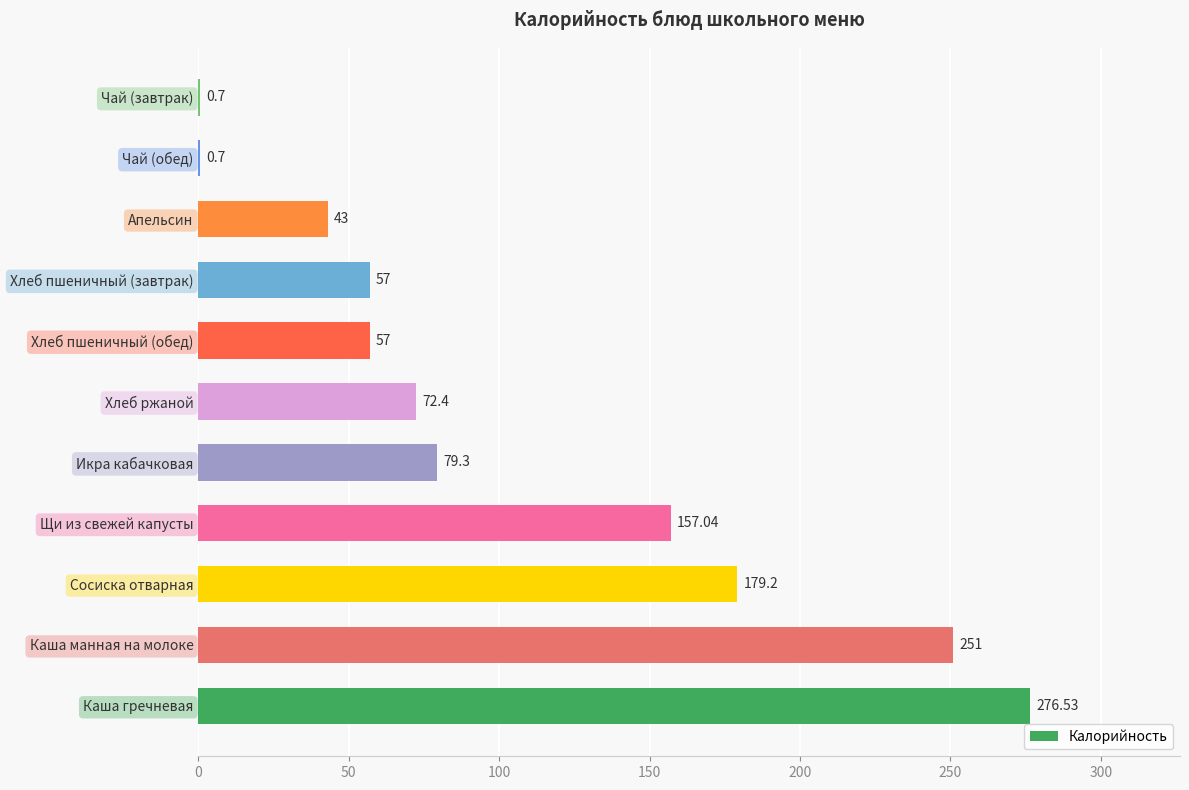

What is the sum of the values at Хлеб пшеничный (завтрак) and Каша гречневая?

333.5